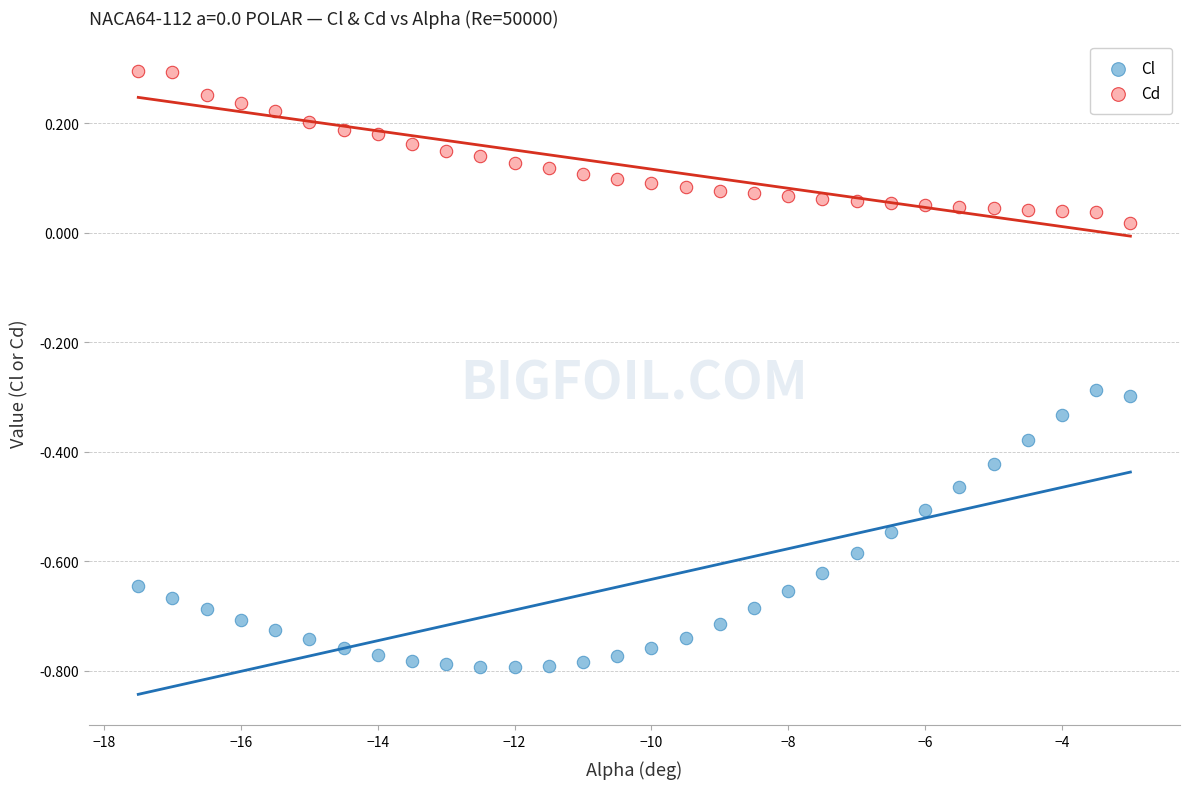

Which series contains the highest Y value?

Cd